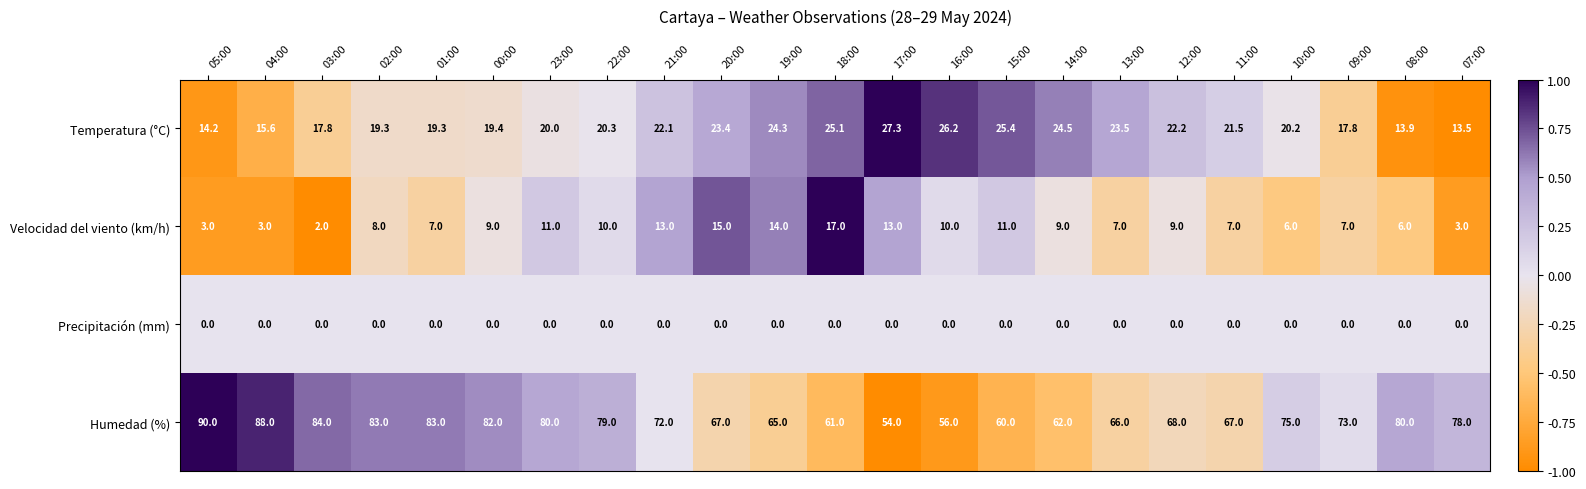

The value of Humedad (%) at 10:00 is 75.0. True or false?

True